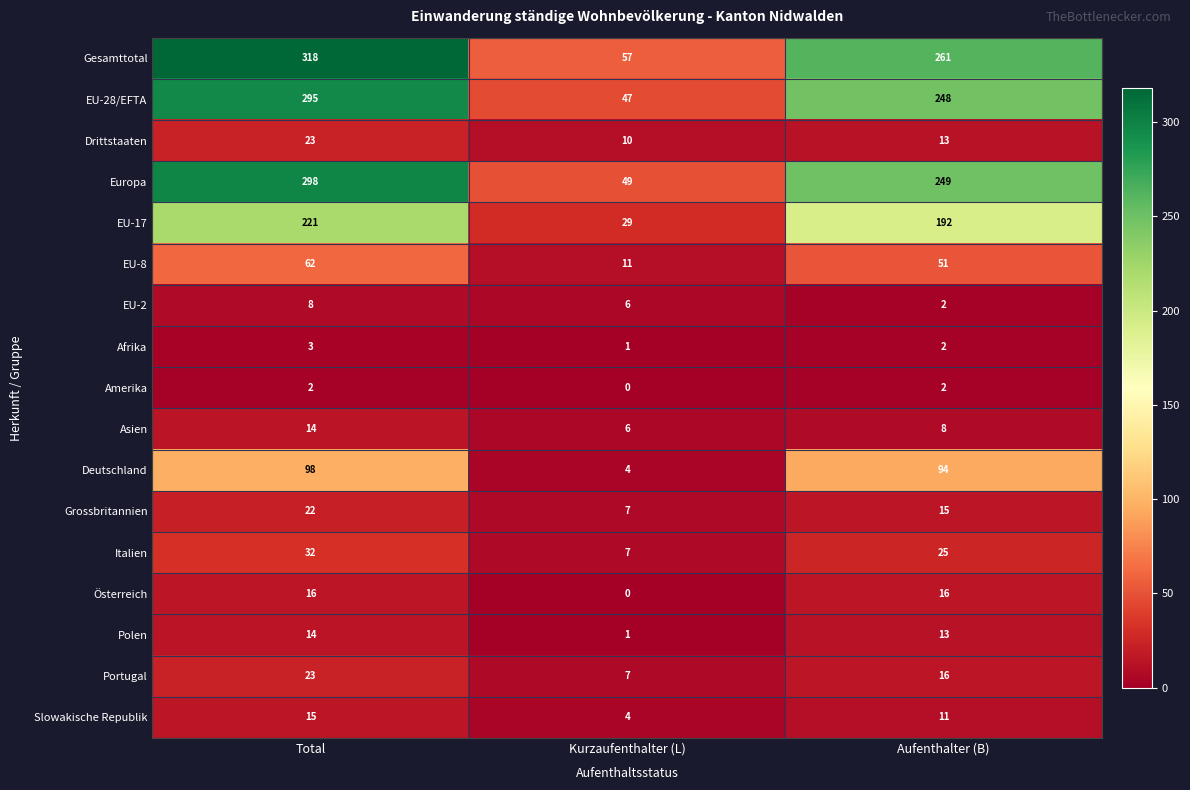

What is the total value across all series at Aufenthalter (B)?

1218